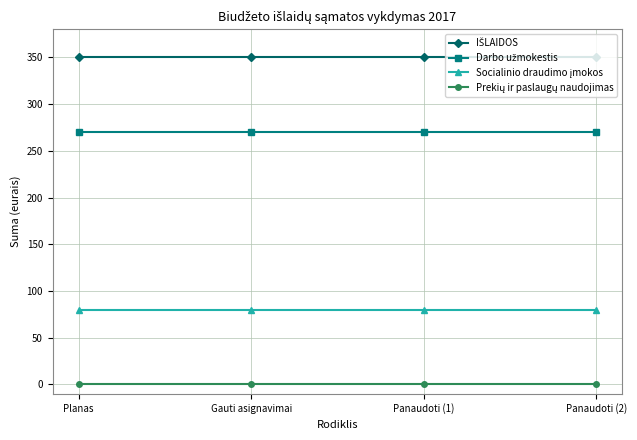

What is the maximum value shown in the chart?

350